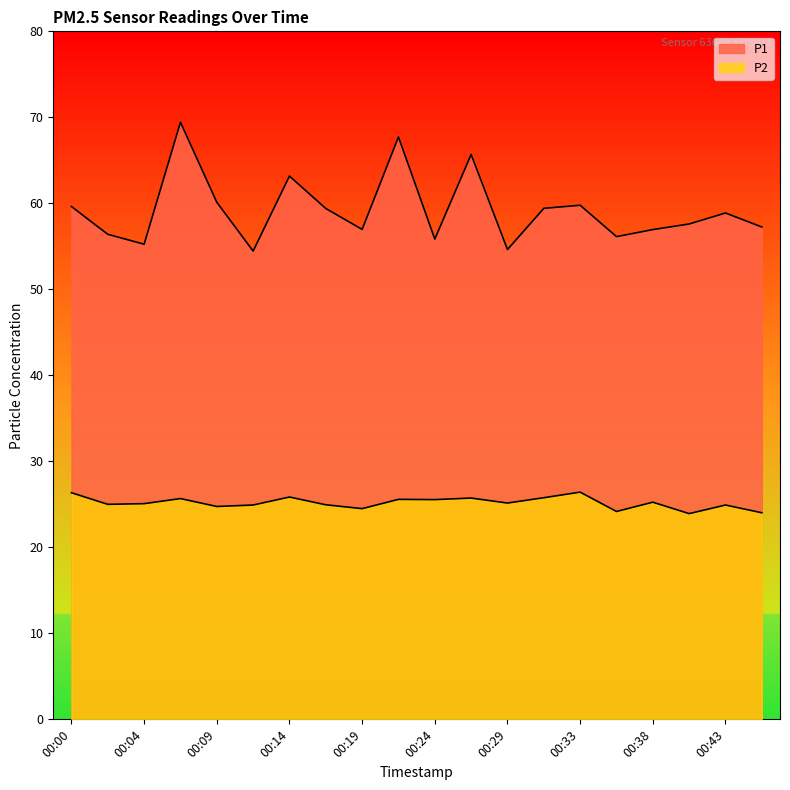

How many series are shown in this chart?

2